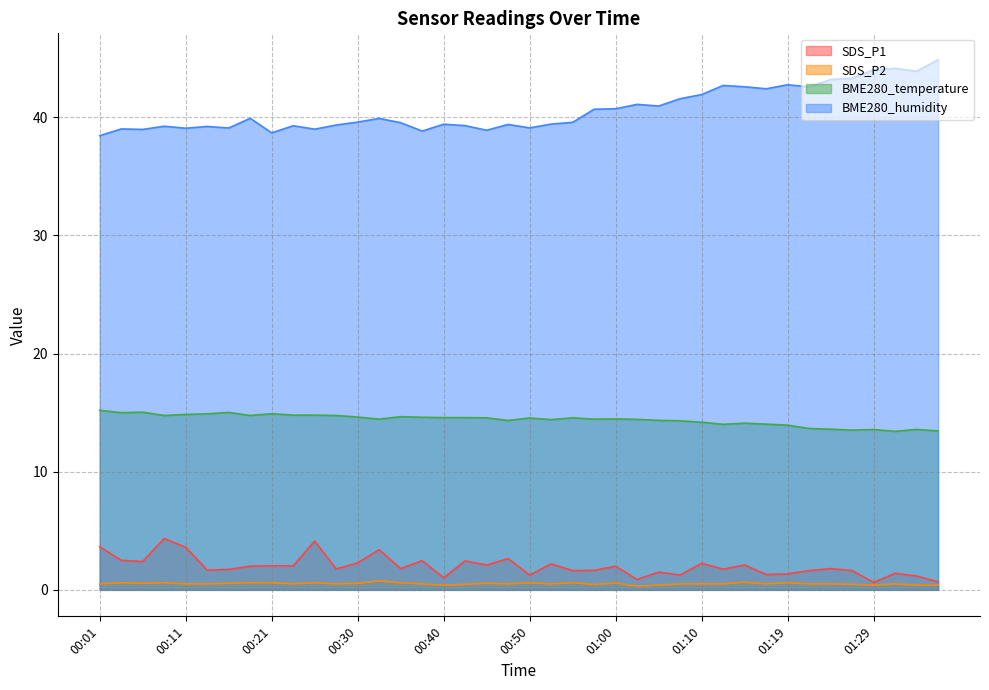

What is the label of the 2nd point from the right?

01:34